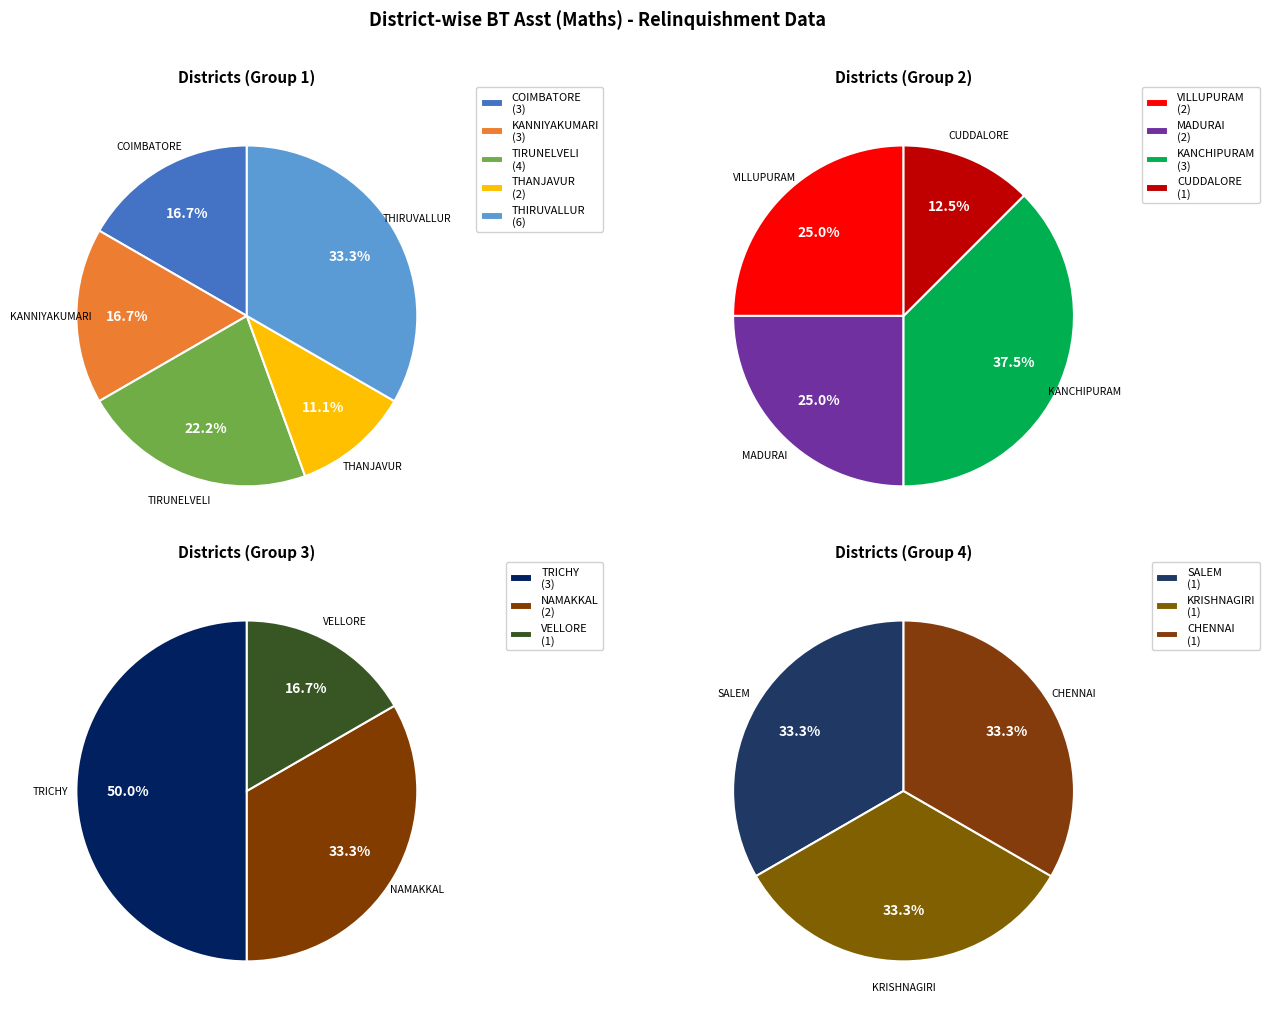

Does THANJAVUR represent more than half of the total?

No